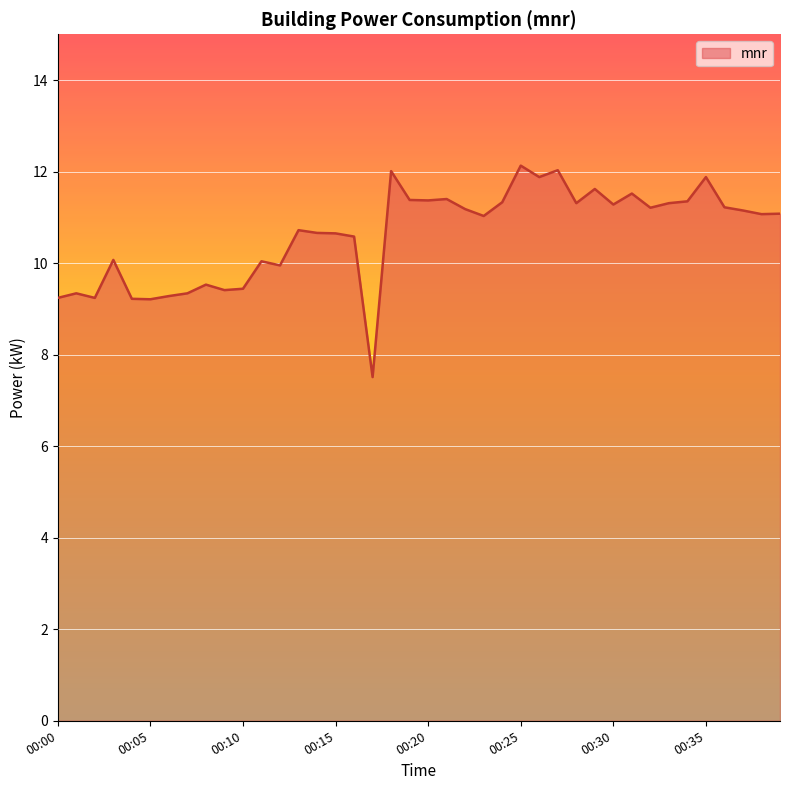

What is the difference between the maximum and minimum values?

4.6